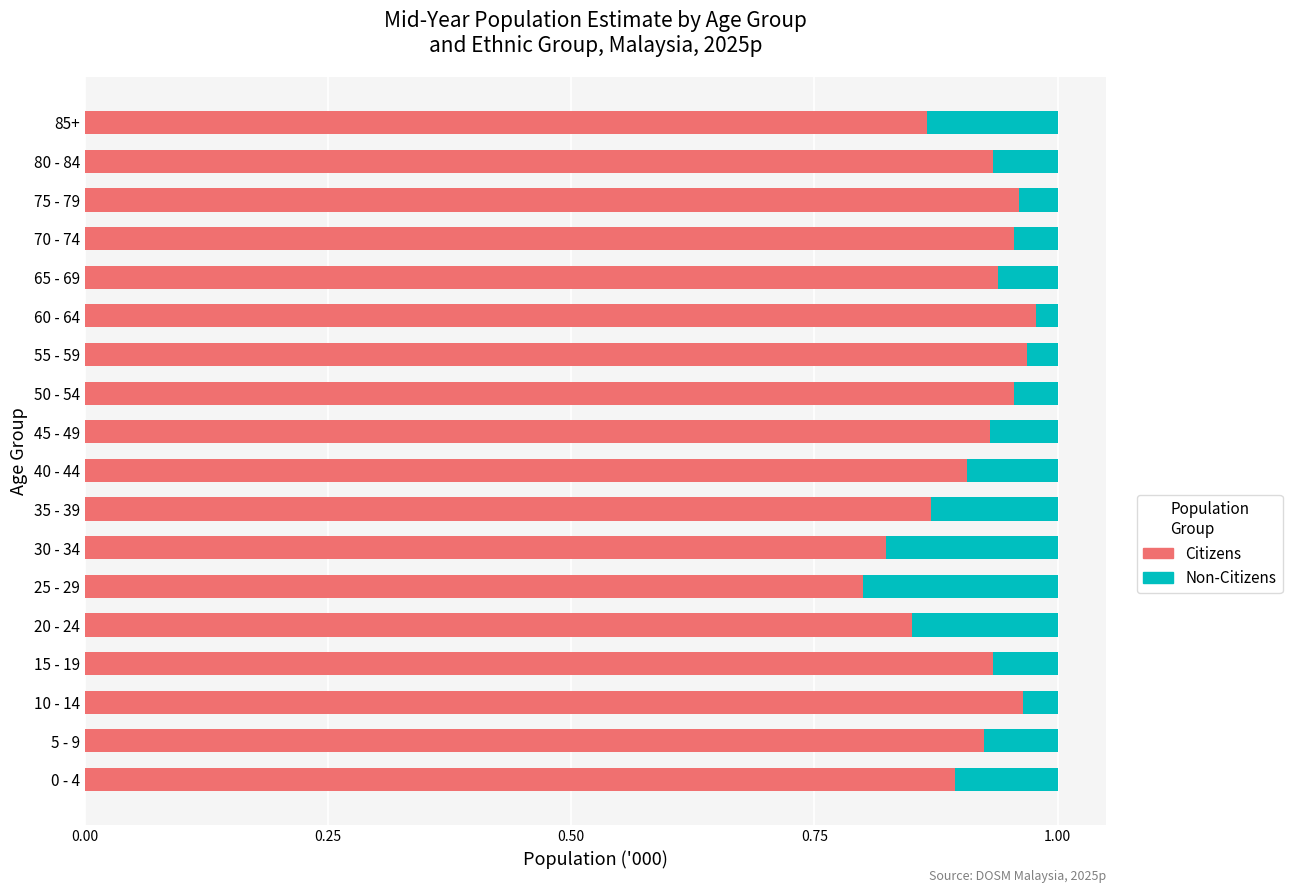

How many Citizens values are between 0 and 1?

18